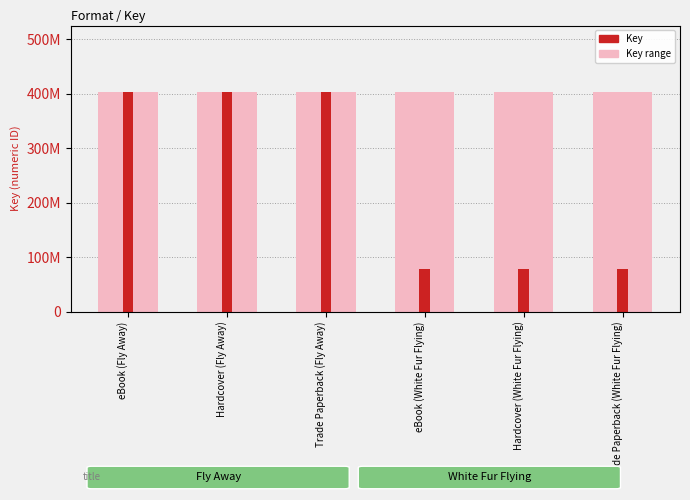

How many bars are there in total?

6